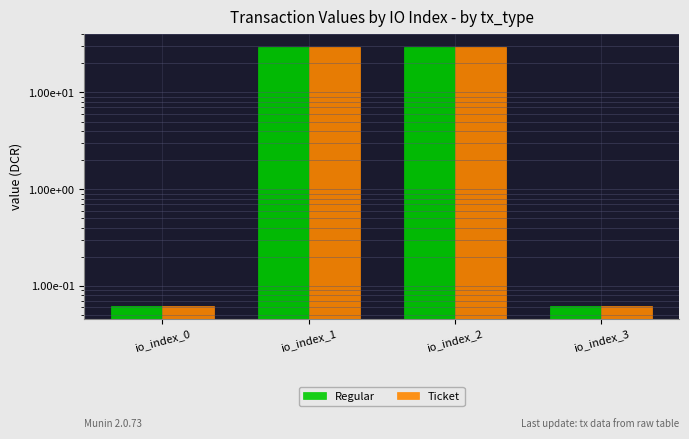

What is the value of the Ticket bar at the 1st from the left?

0.1